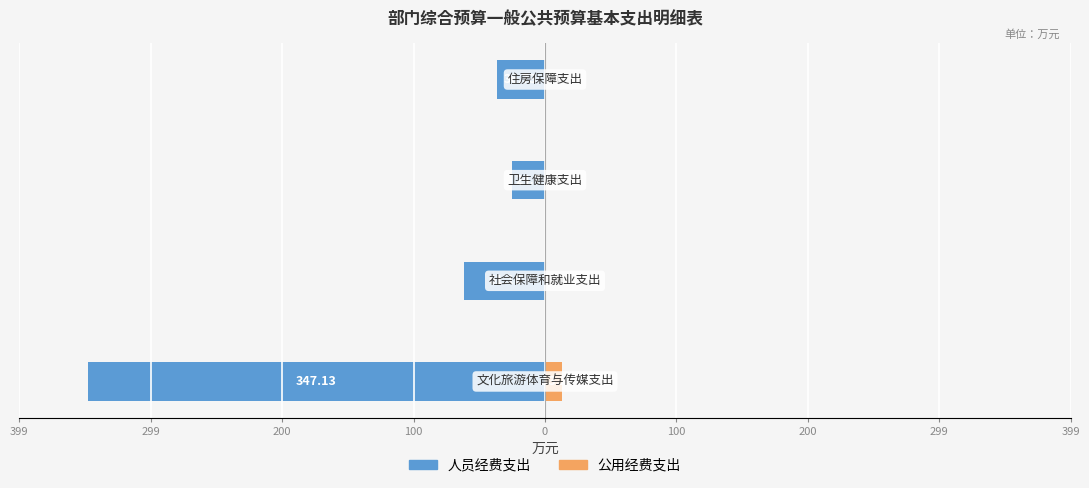

What is the difference between the maximum and minimum values in the 人员经费支出 series?

322.4